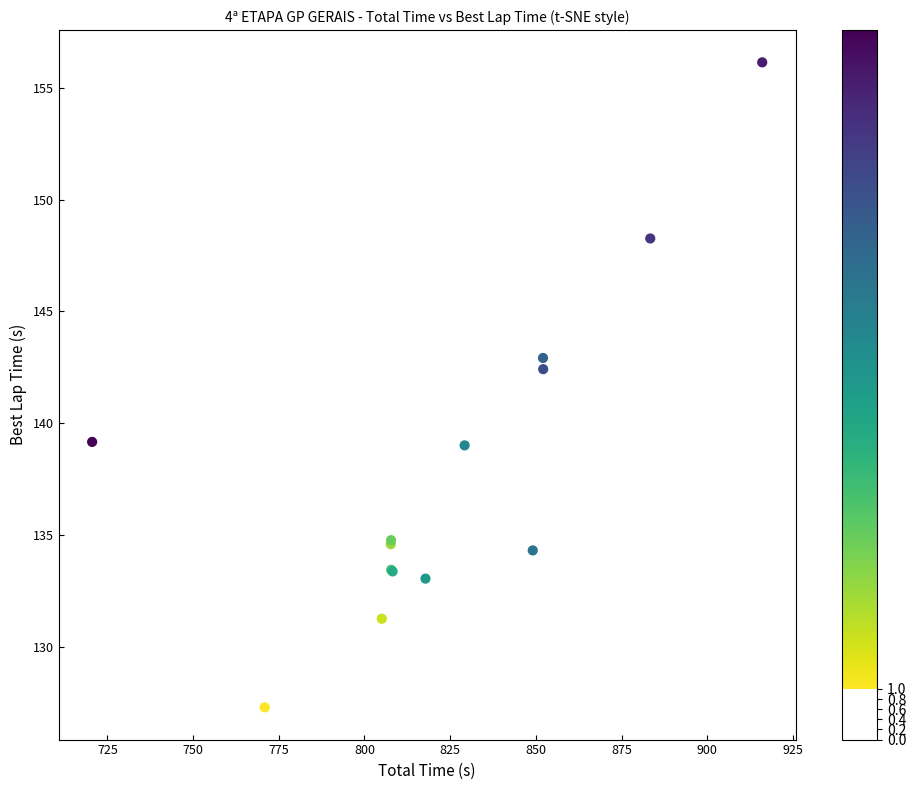

What Y value in the scatter plot is closest to 141?

142.4